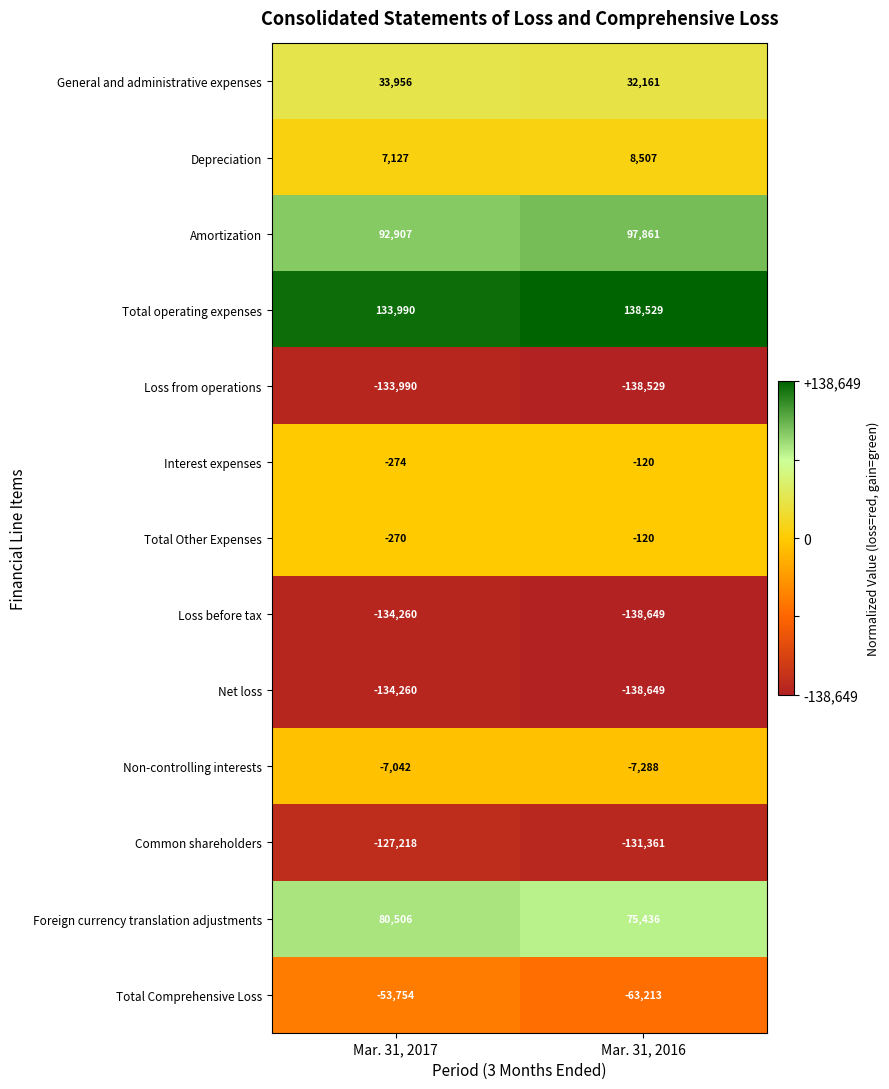

What is the total value across all series at Mar. 31, 2017?

-242582